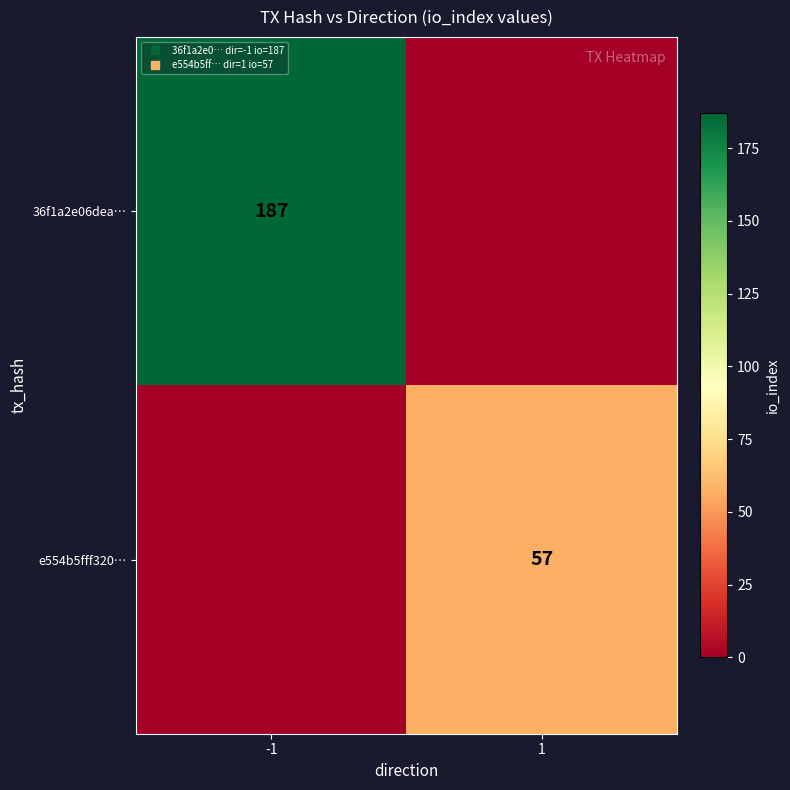

List the labels in order of e554b5fff320… value, largest first.

1, -1